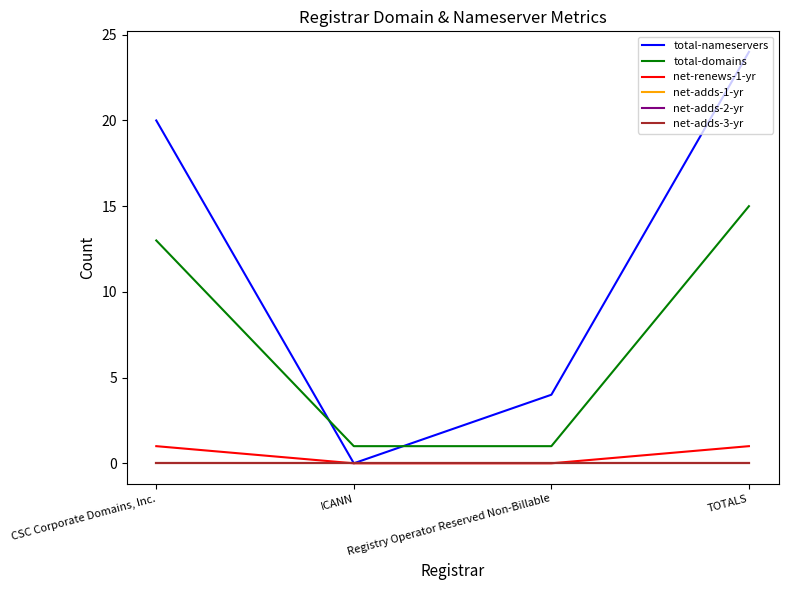

Is the value of net-adds-3-yr at ICANN greater than the value of net-adds-1-yr at CSC Corporate Domains, Inc.?

No